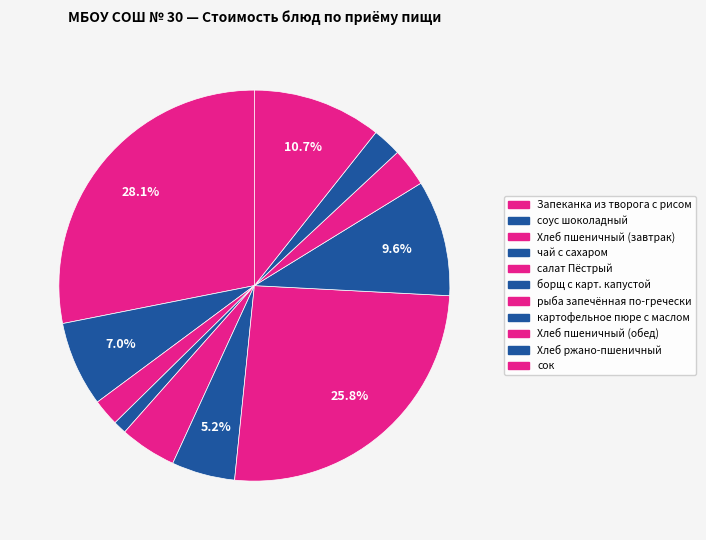

How many segments does this pie chart have?

11